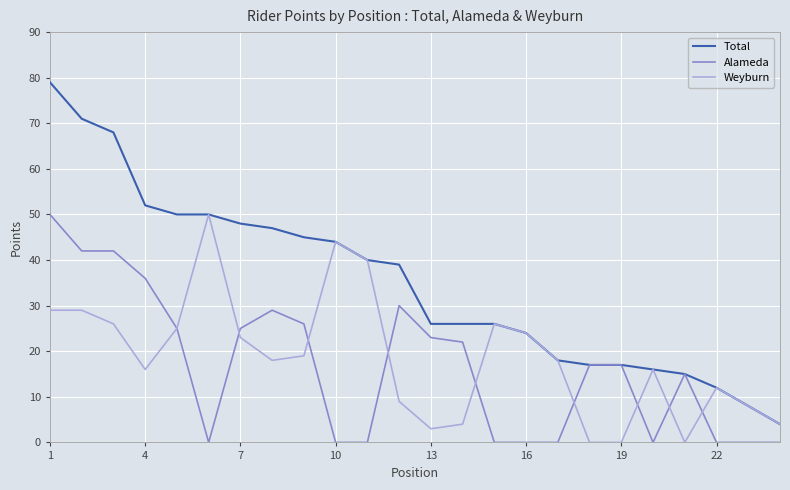

Which series has the widest spread of values?

Total